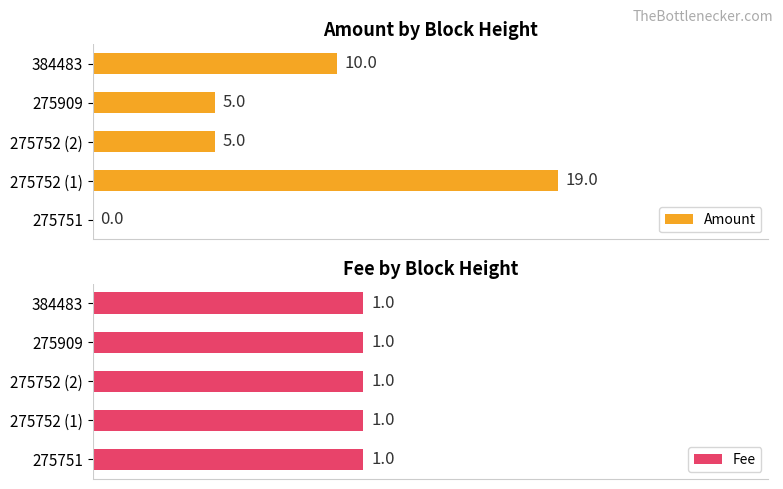

What is the maximum value shown in the chart?

19.0